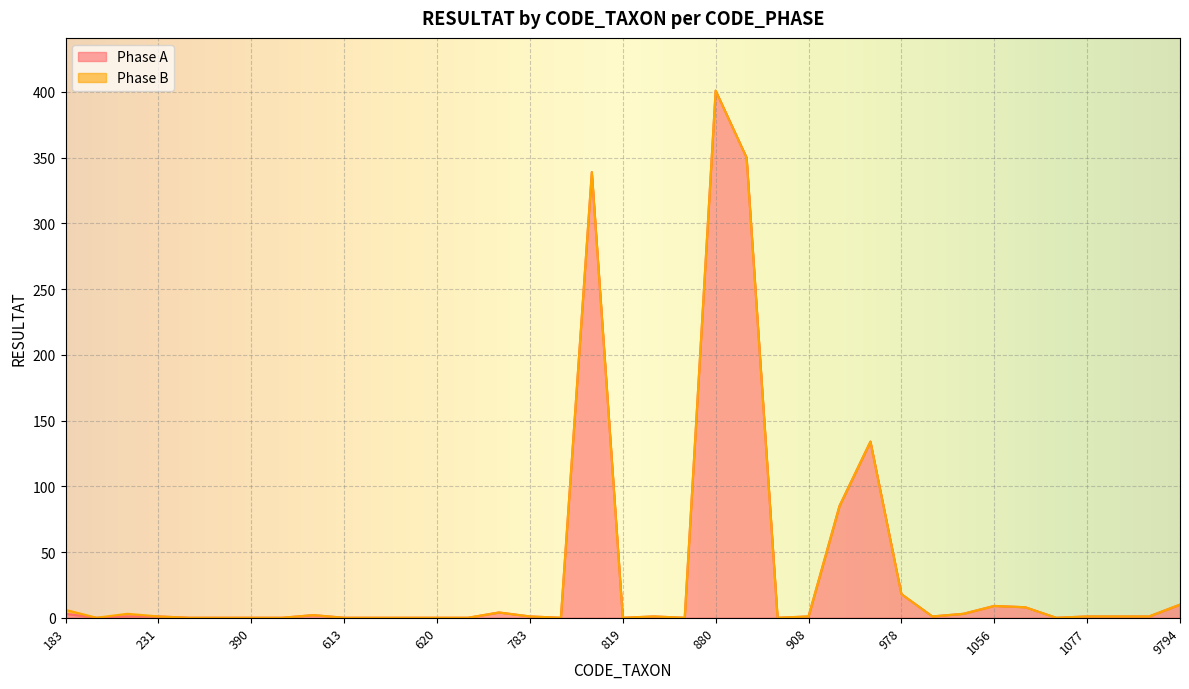

How many positive values are there?

22